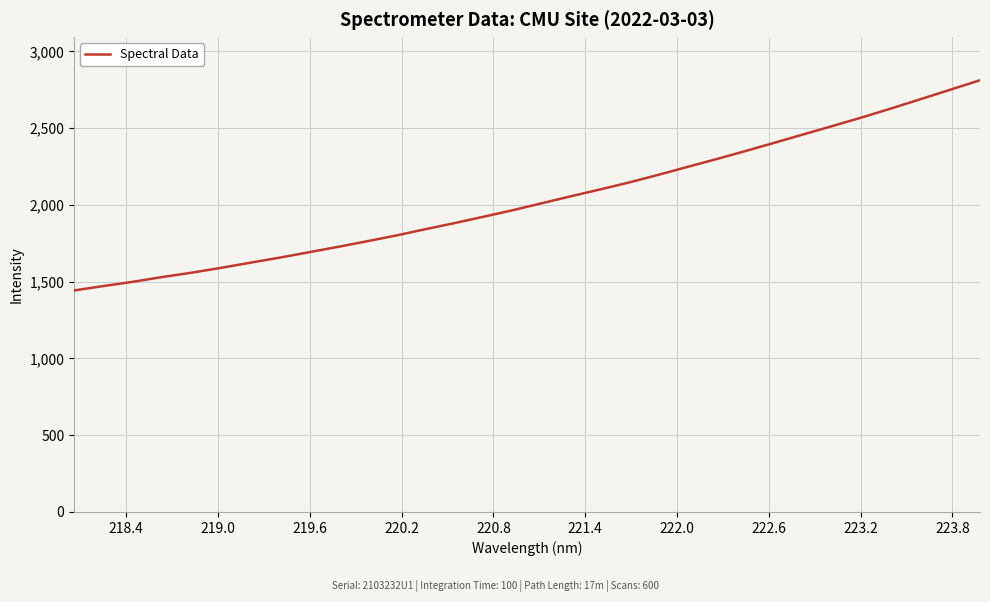

What is the greatest value displayed?

2812.0